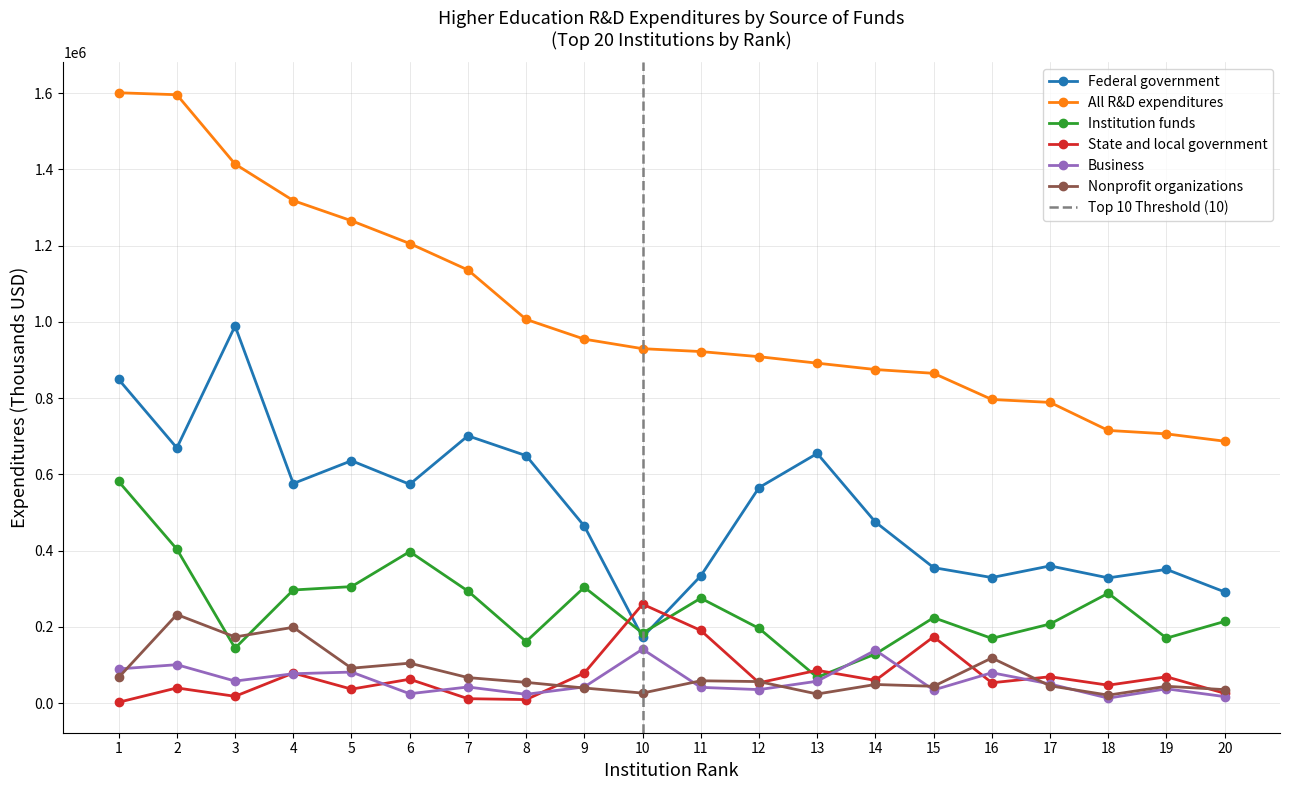

Is the value of Federal government at 9 greater than the value of State and local government at 6?

Yes